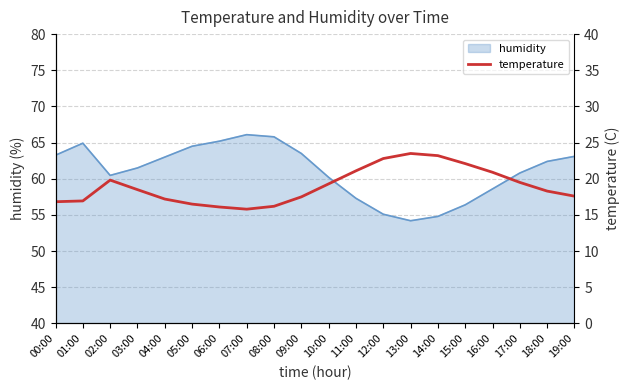

The humidity series shows 58.6 at 16:00. True or false?

True